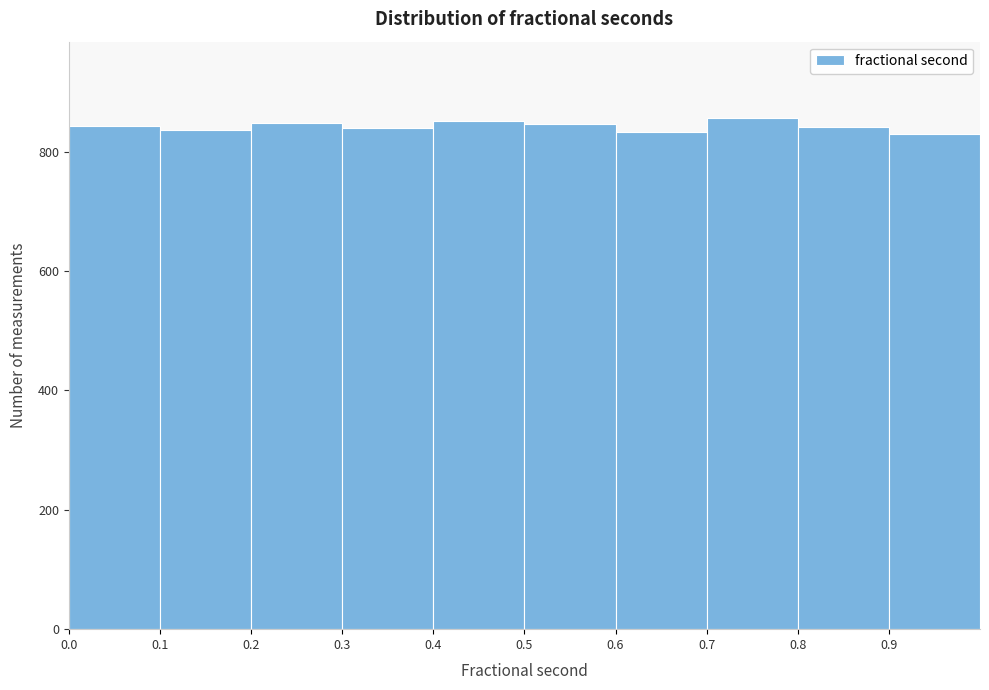

Reading left to right, transcribe this chart: for each bar, give the range it covers on the x-axis and its height. The values are not printed on the chart, so give them approximately, as read against the axis.

0.0 to 0.1: 840
0.1 to 0.2: 840
0.2 to 0.3: 840
0.3 to 0.4: 840
0.4 to 0.5: 860
0.5 to 0.6: 840
0.6 to 0.7: 840
0.7 to 0.8: 860
0.8 to 0.9: 840
0.9 to 1.0: 840